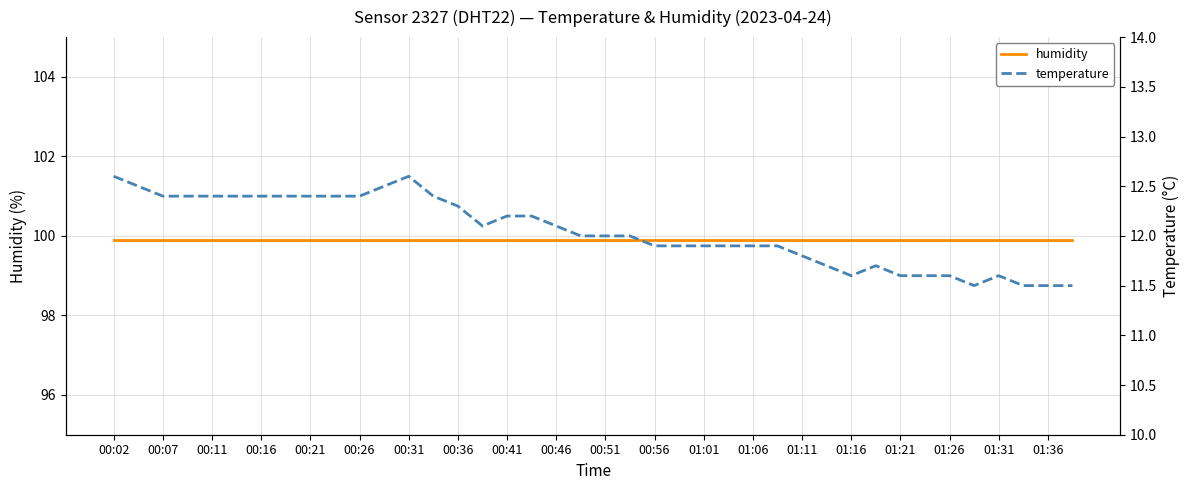

True or false: temperature and humidity intersect in this chart.

False